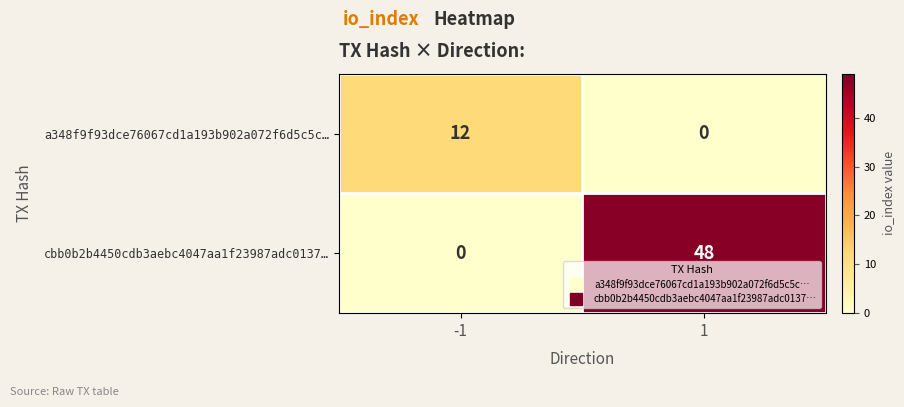

List the labels in order of cbb0b2b4450cdb3aebc4047aa1f23987adc0137… value, largest first.

1, -1